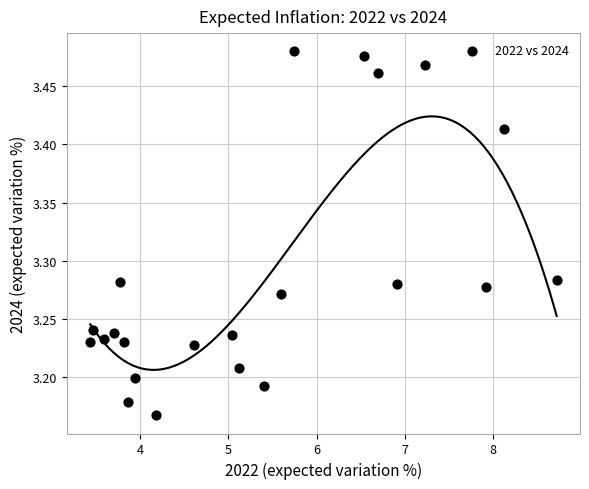

What is the range of X values (max minus min)?

5.3